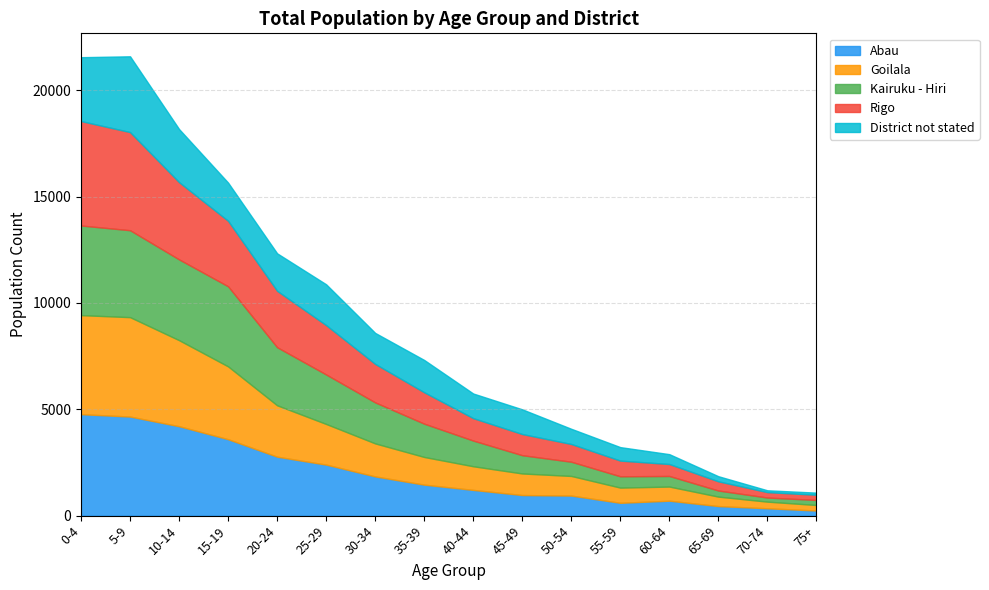

What is the difference between the second highest and minimum values in the District not stated series?

2917